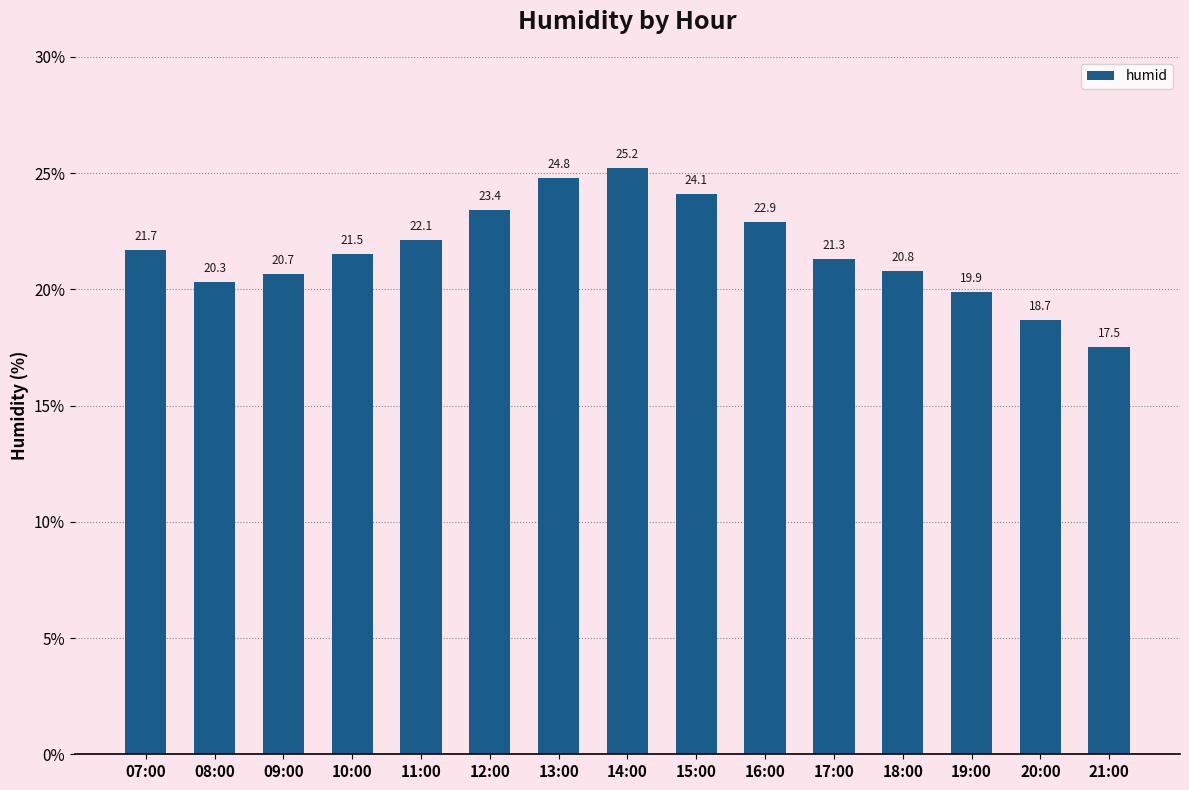

What position from the right is 07:00?

15